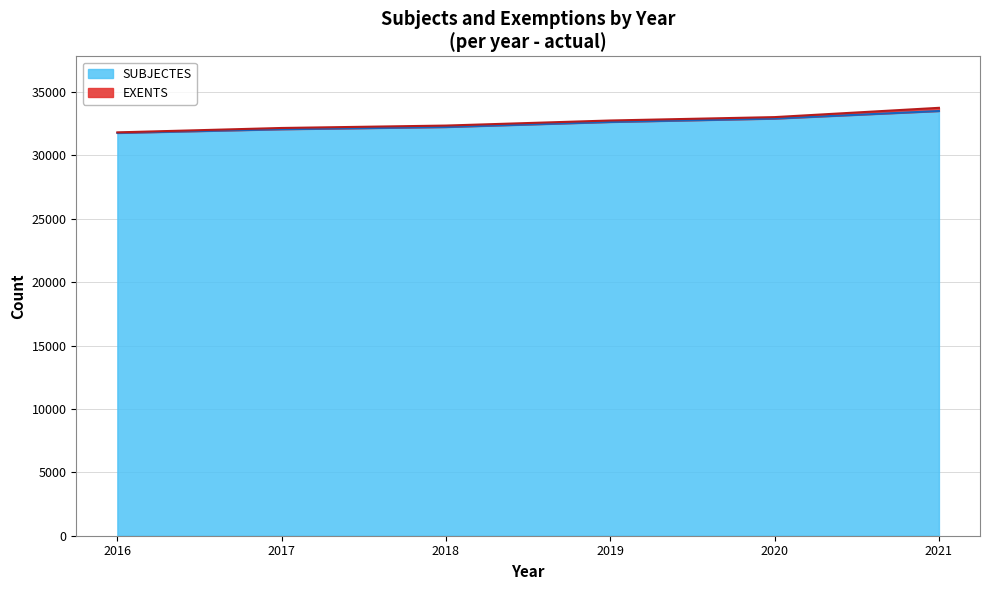

Rank the categories by value from highest to lowest.

2021, 2020, 2019, 2018, 2017, 2016